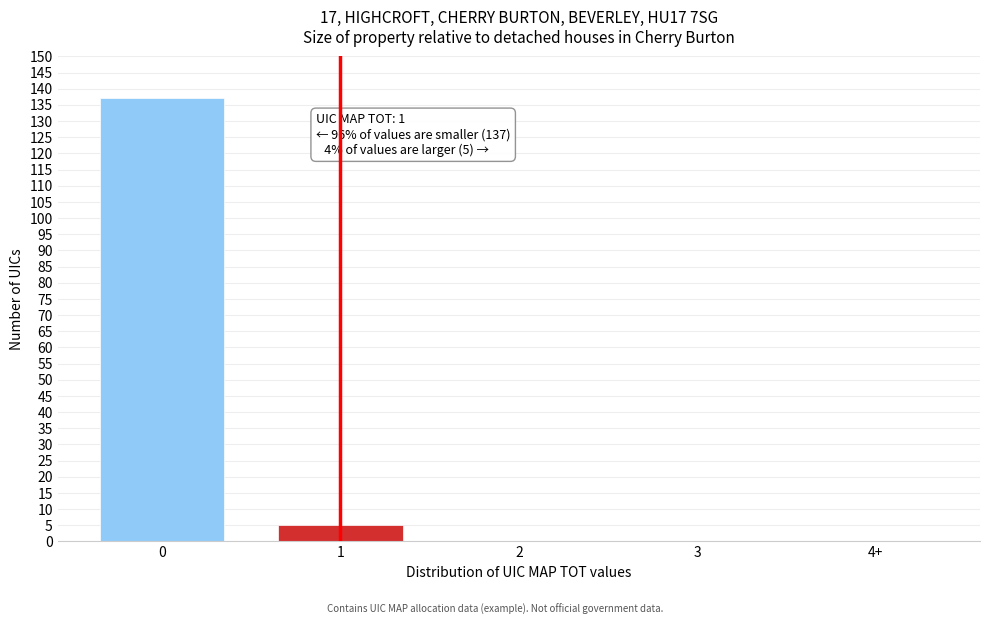

Reading left to right, extract all data points from this chart.

0=137	1=5	2=0	3=0	4+=0